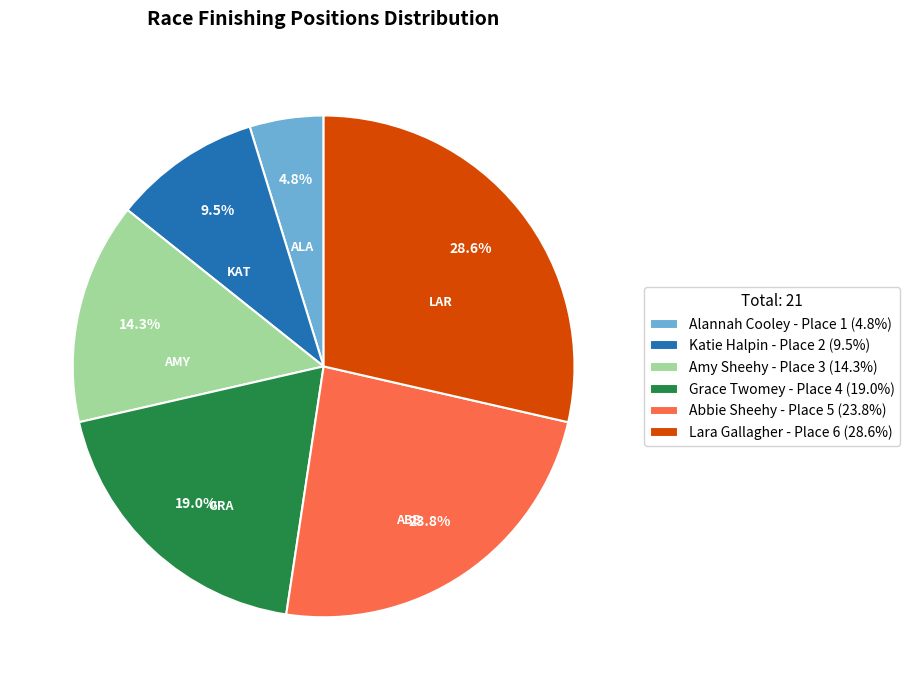

Is it true that Abbie Sheehy is 24% of the pie?

True